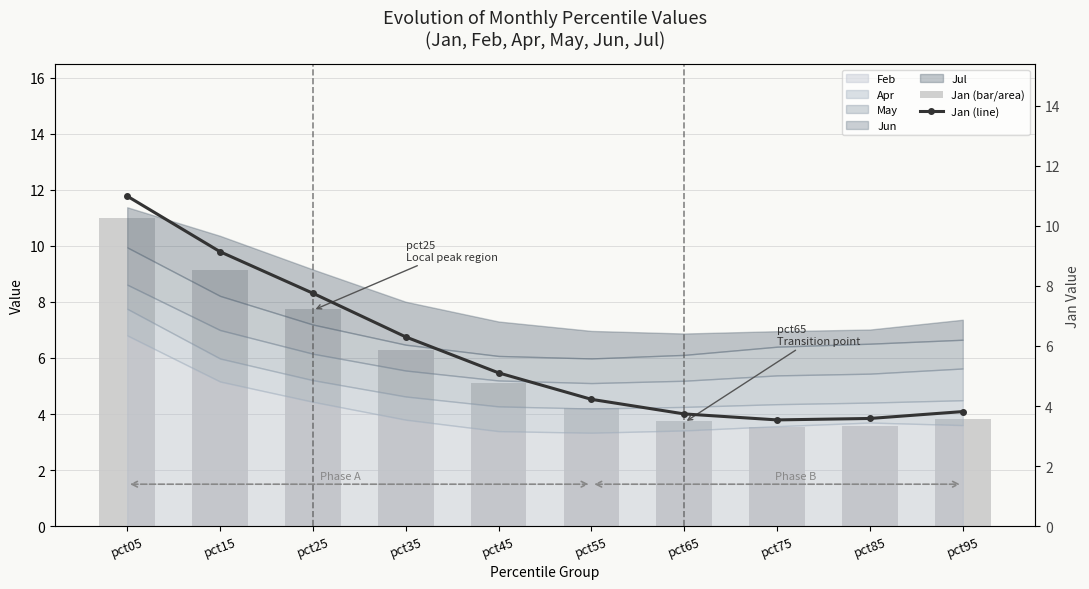

True or false: Jan (line) has a value of 5.5 at pct85.

False